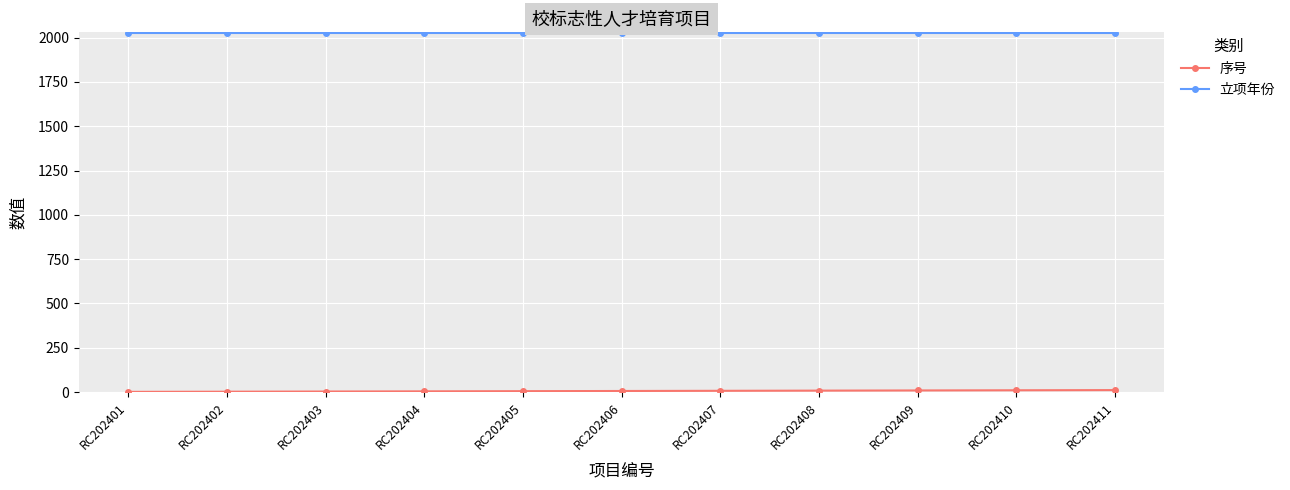

The value of 立项年份 at RC202405 is 2024. True or false?

True